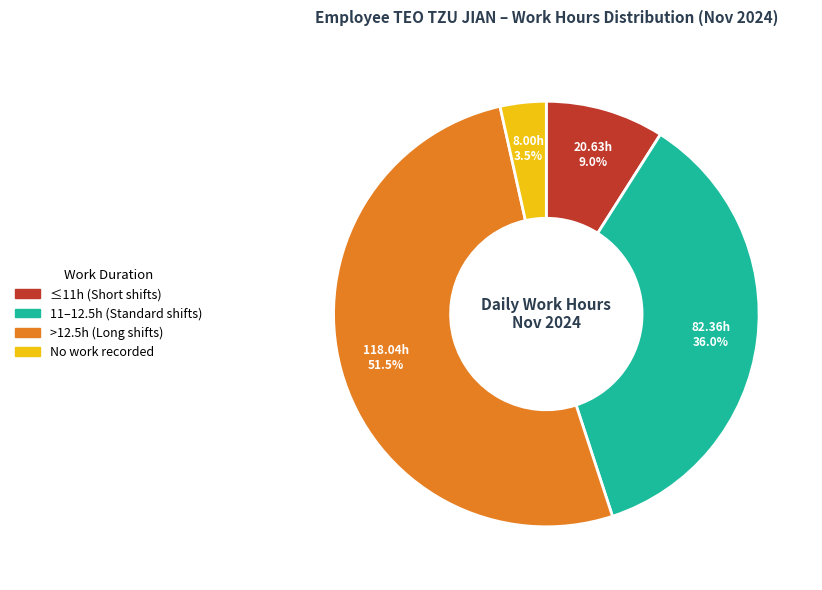

Does any single category account for the majority?

Yes